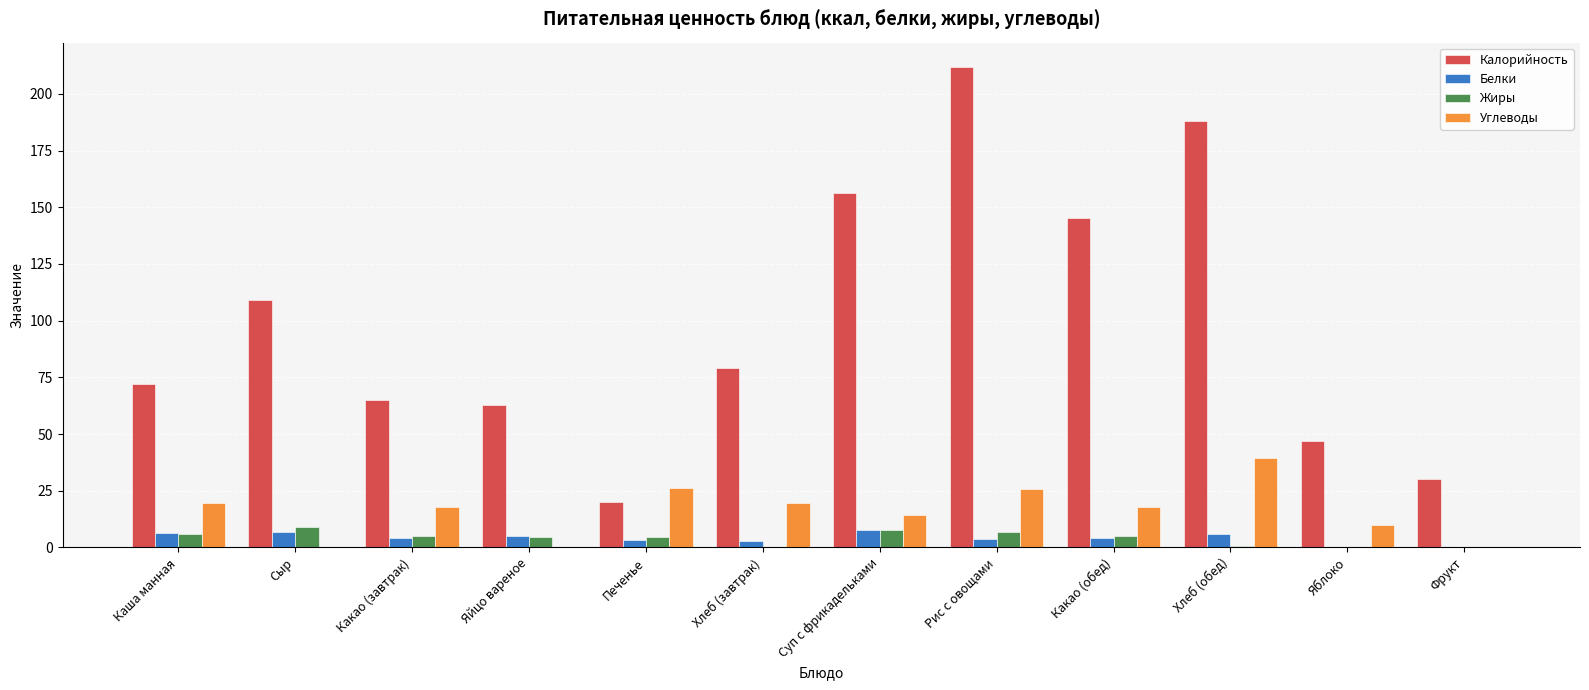

Which series changed the most between Каша манная and Яйцо вареное?

Углеводы